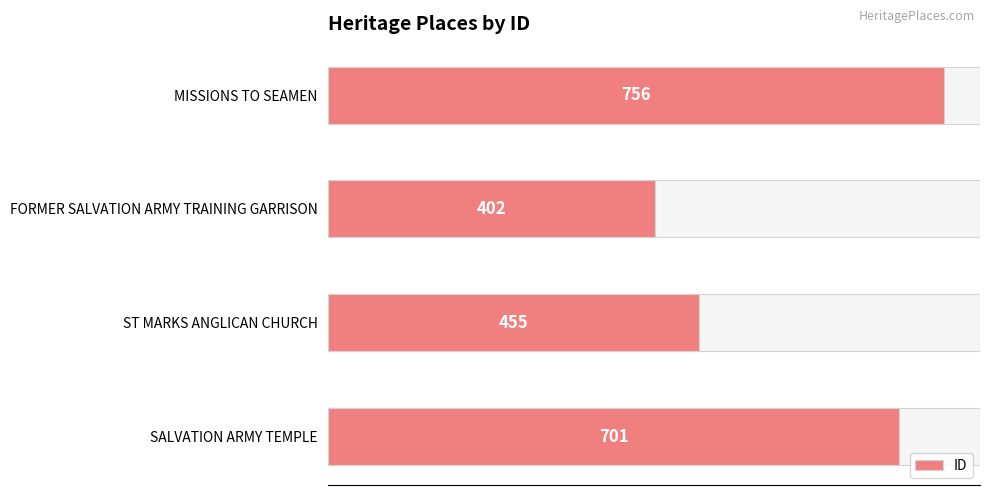

How many values are below 701?

2